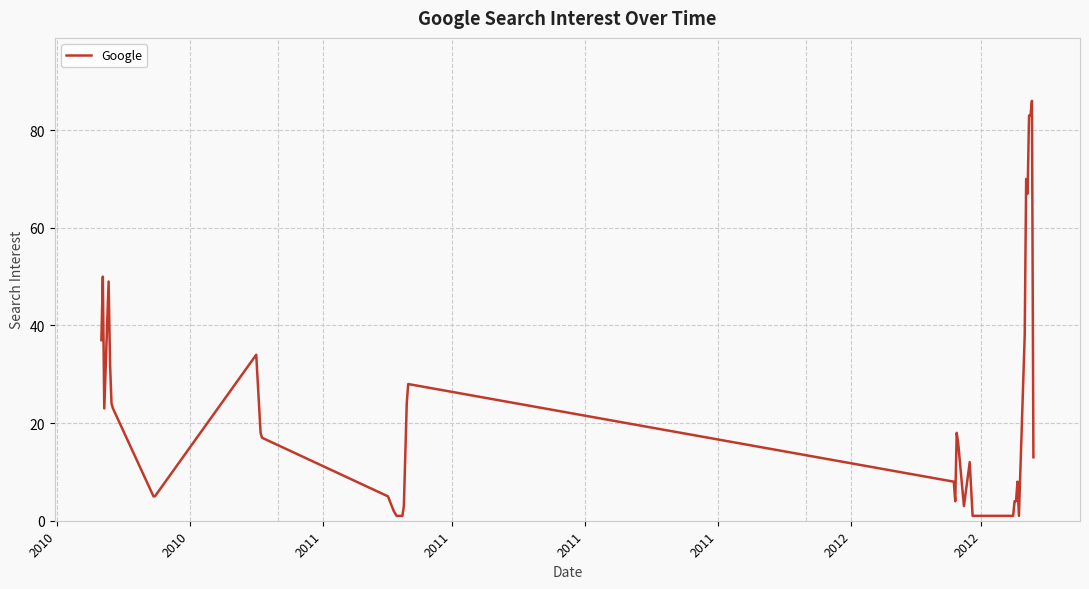

What is the difference between the second highest and second lowest values?

82